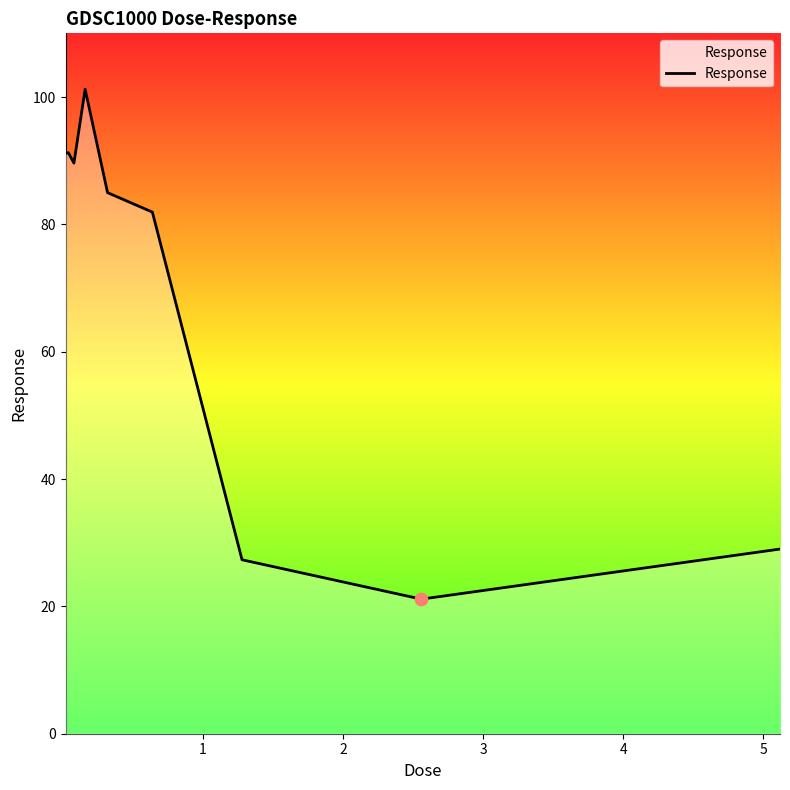

What is the difference between the maximum and minimum values?

80.1